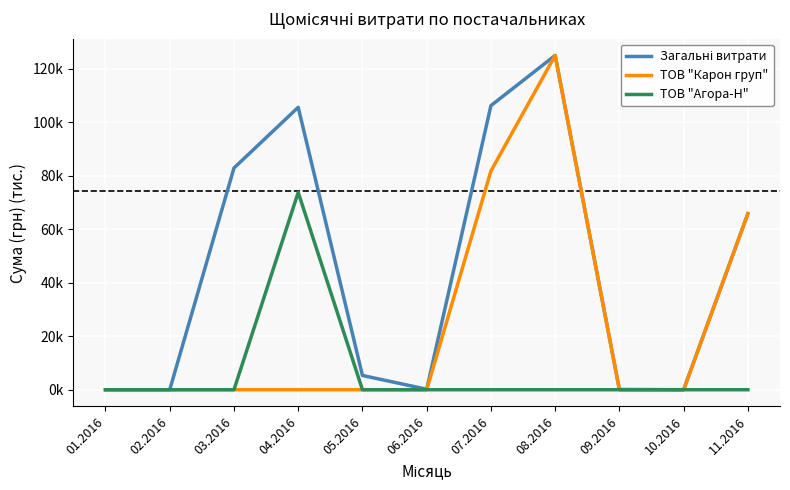

Reading left to right, transcribe all the data shown in this chart.

Загальні витрати: 01.2016=0.0	02.2016=0.0	03.2016=82.8	04.2016=105.5	05.2016=5.3	06.2016=0.2	07.2016=106.1	08.2016=124.9	09.2016=0.1	10.2016=0.0	11.2016=65.8
ТОВ "Карон груп": 01.2016=0.0	02.2016=0.0	03.2016=0.0	04.2016=0.0	05.2016=0.0	06.2016=0.0	07.2016=81.7	08.2016=124.9	09.2016=0.0	10.2016=0.0	11.2016=65.8
ТОВ "Агора-Н": 01.2016=0.0	02.2016=0.0	03.2016=0.0	04.2016=73.7	05.2016=0.0	06.2016=0.0	07.2016=0.0	08.2016=0.0	09.2016=0.0	10.2016=0.0	11.2016=0.0